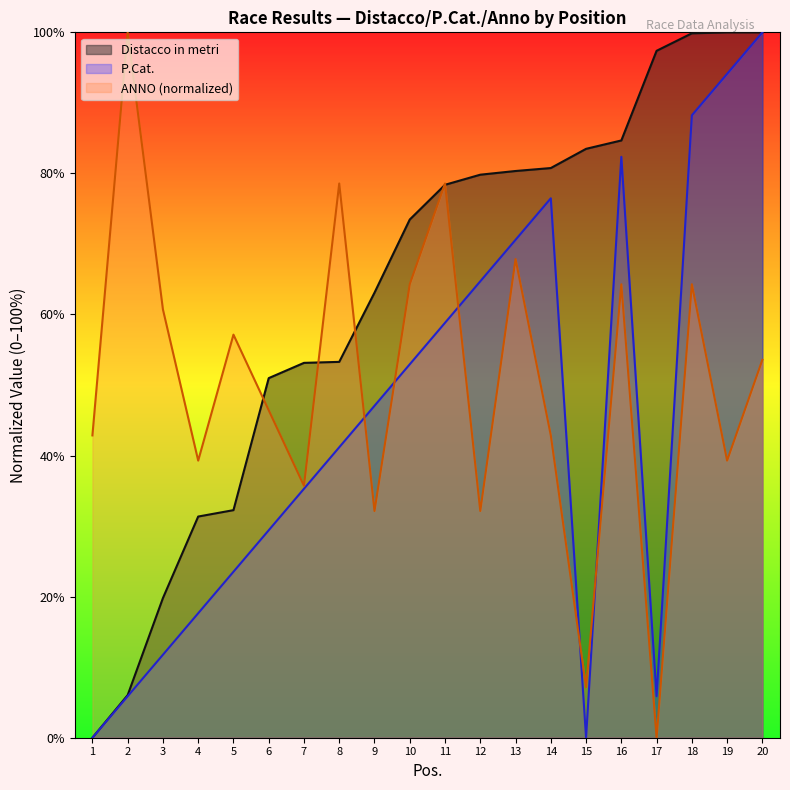

True or false: ANNO has a value of 49.6 at 9.

False